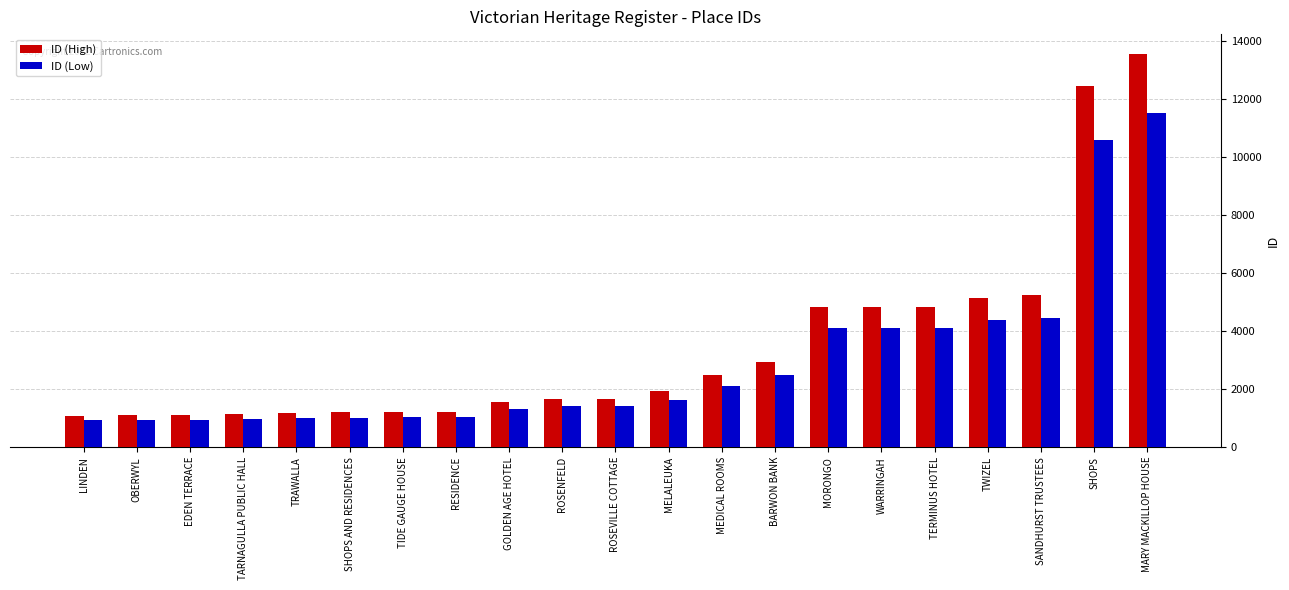

What is the value of the ID (High) bar at the 17th from the left?

4827.0